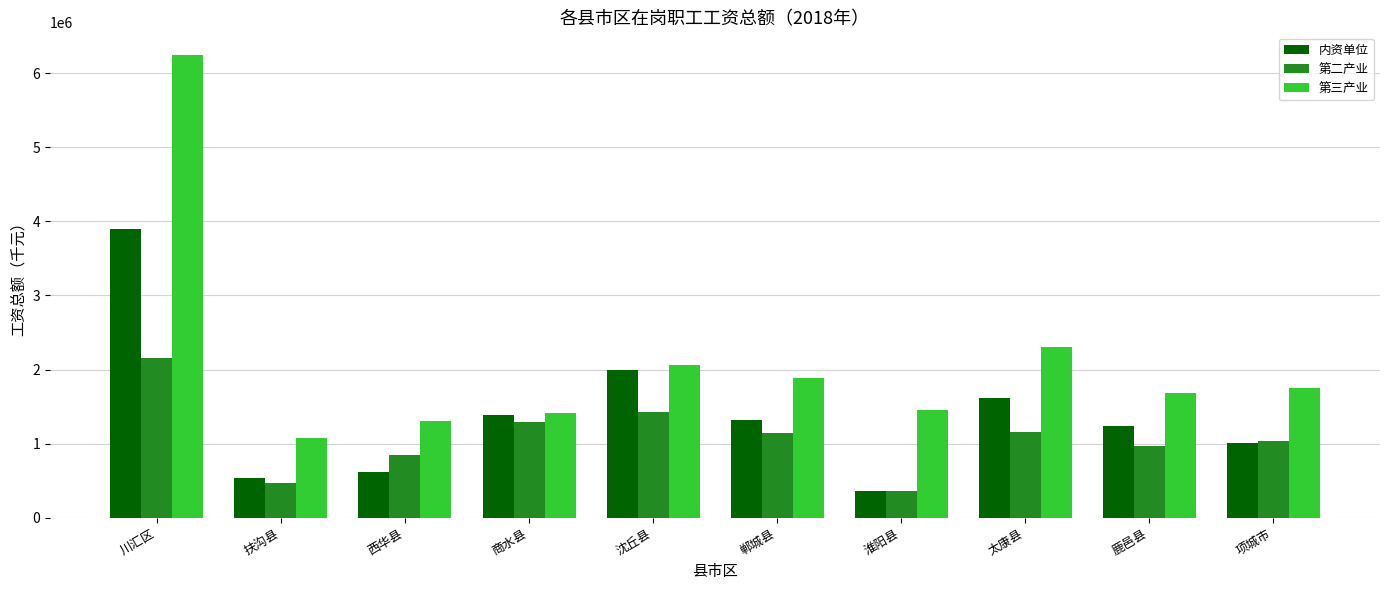

Count the number of data series in this chart.

3